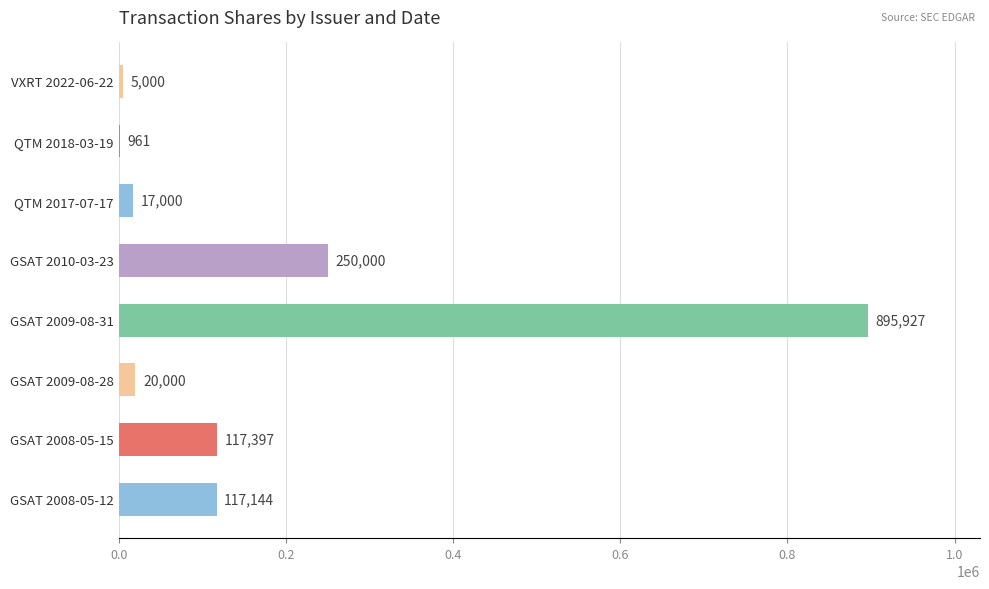

Reading top to bottom, list all the values displayed in this chart.

VXRT 2022-06-22=5000	QTM 2018-03-19=961	QTM 2017-07-17=17000	GSAT 2010-03-23=250000	GSAT 2009-08-31=895927	GSAT 2009-08-28=20000	GSAT 2008-05-15=117397	GSAT 2008-05-12=117144